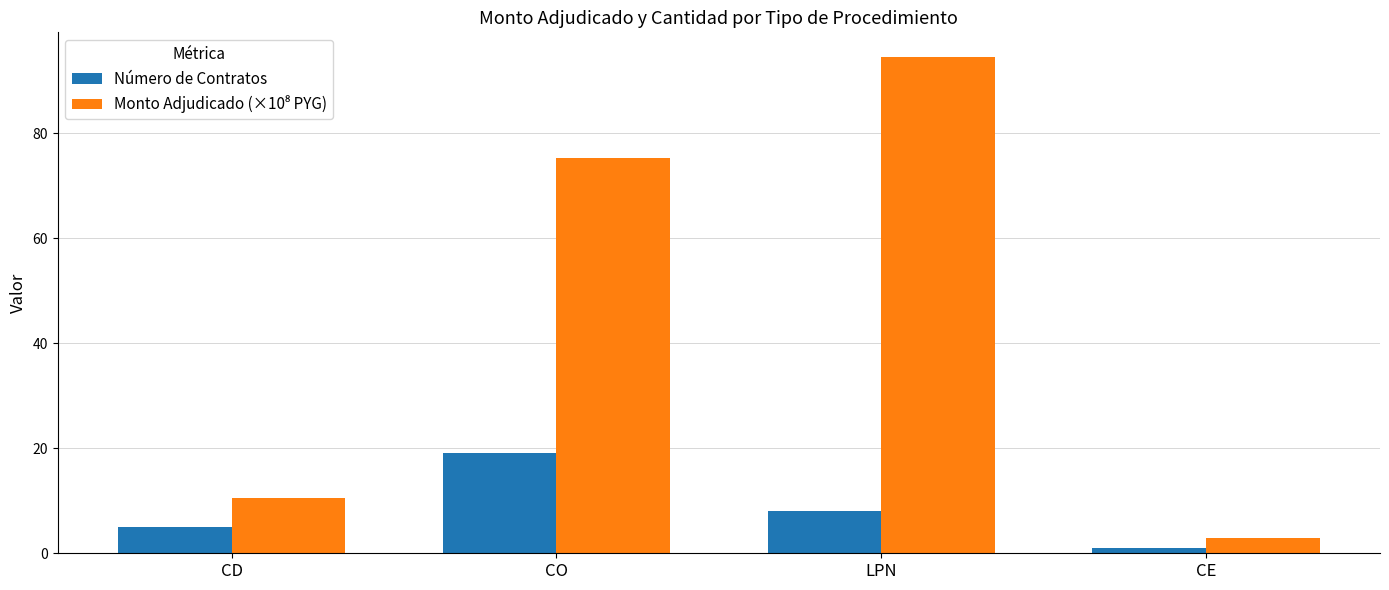

What value does the Número de Contratos series have at CD?

5.0